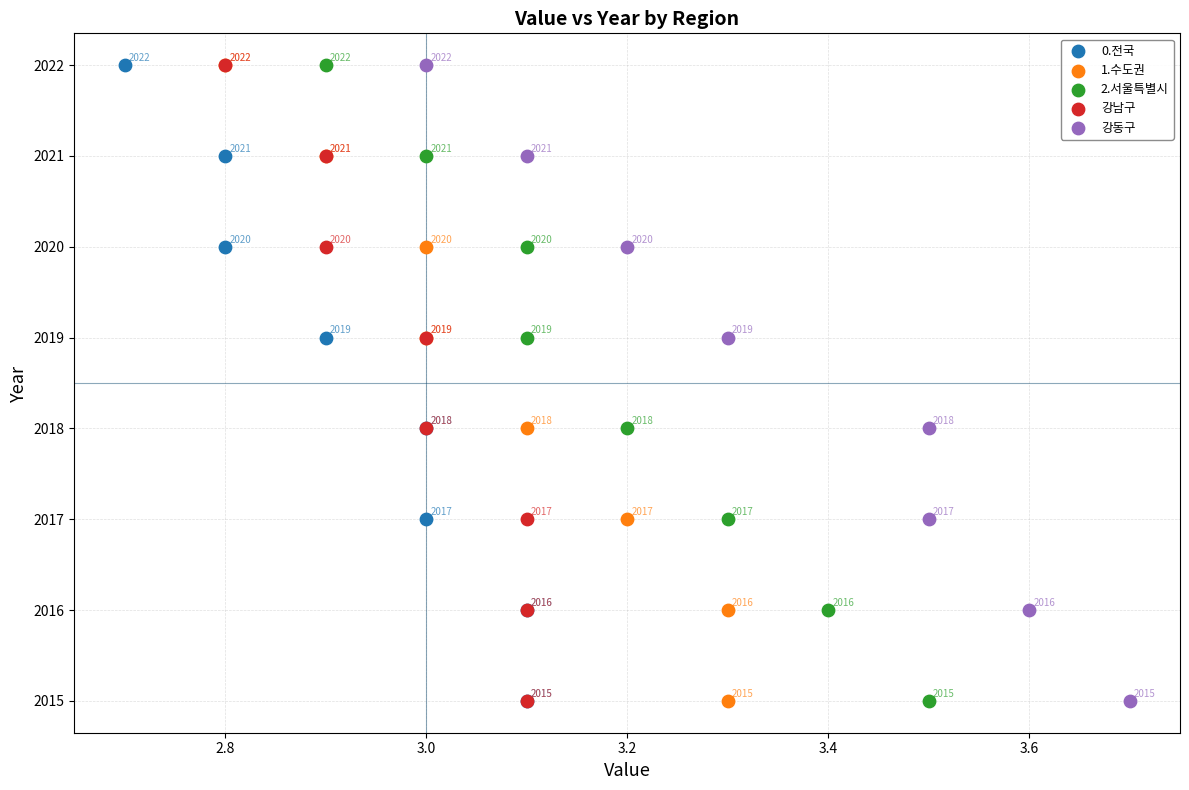

What are all the series names shown in the legend?

0.전국, 1.수도권, 2.서울특별시, 강남구, 강동구